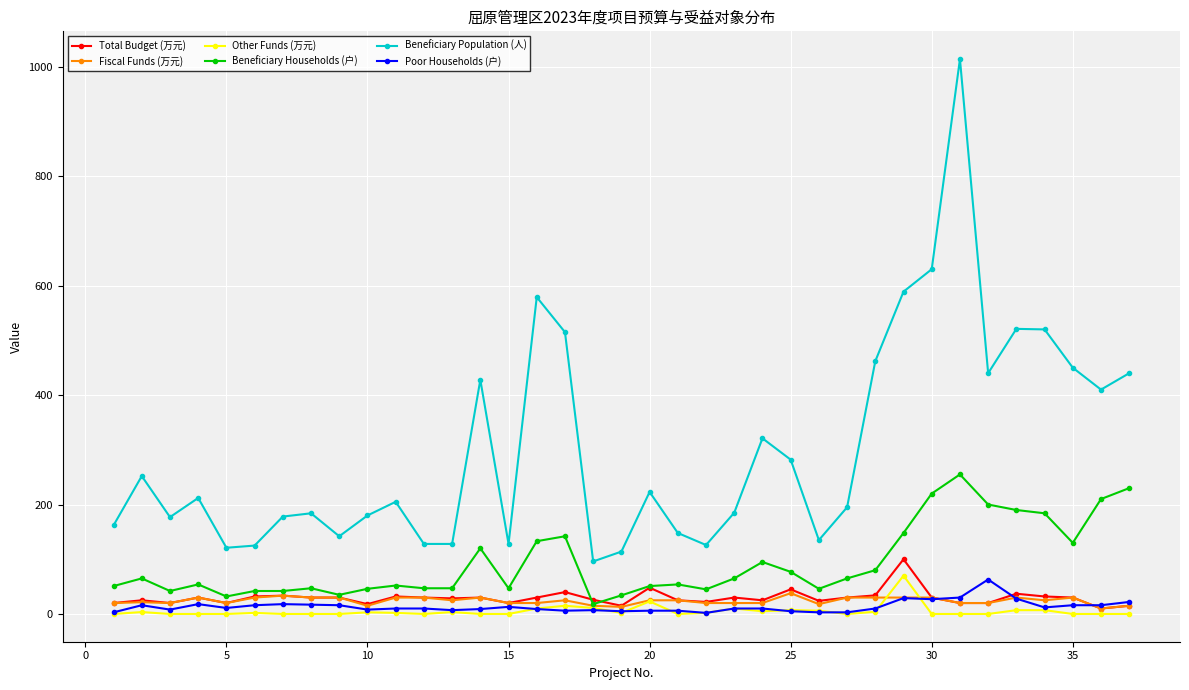

True or false: Beneficiary Population (人) and Beneficiary Households (户) cross at least once.

False